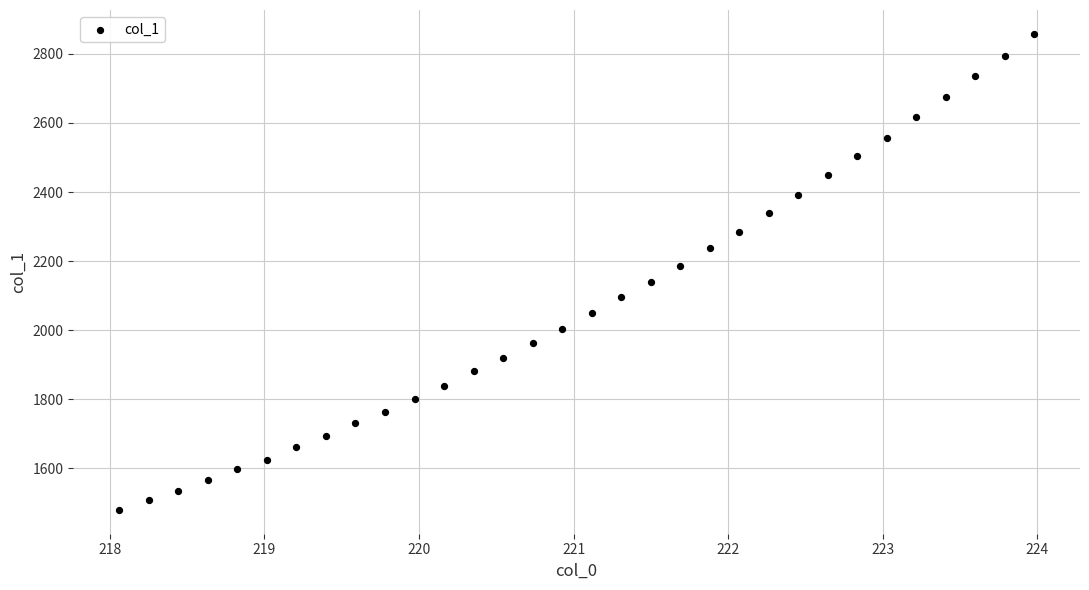

What is the range of Y values (max minus min)?

1377.9